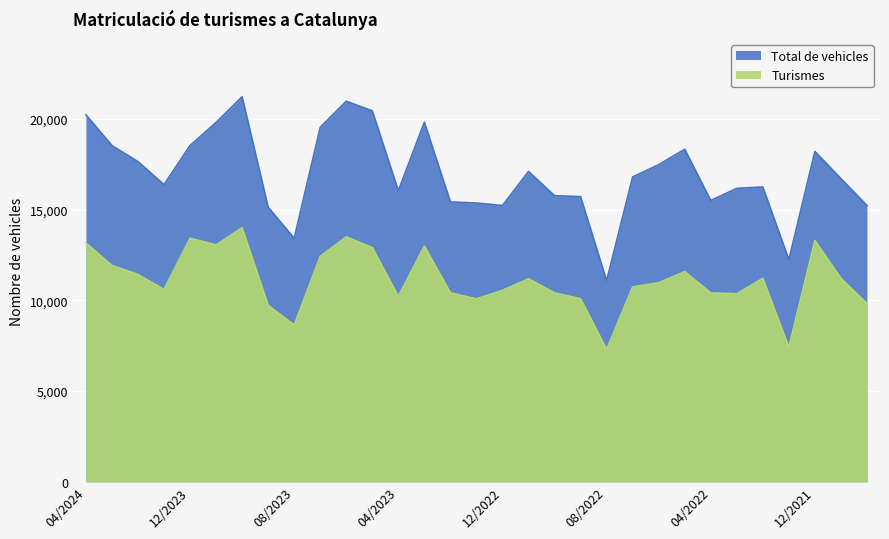

Which series has the largest total across all categories?

Total de vehicles